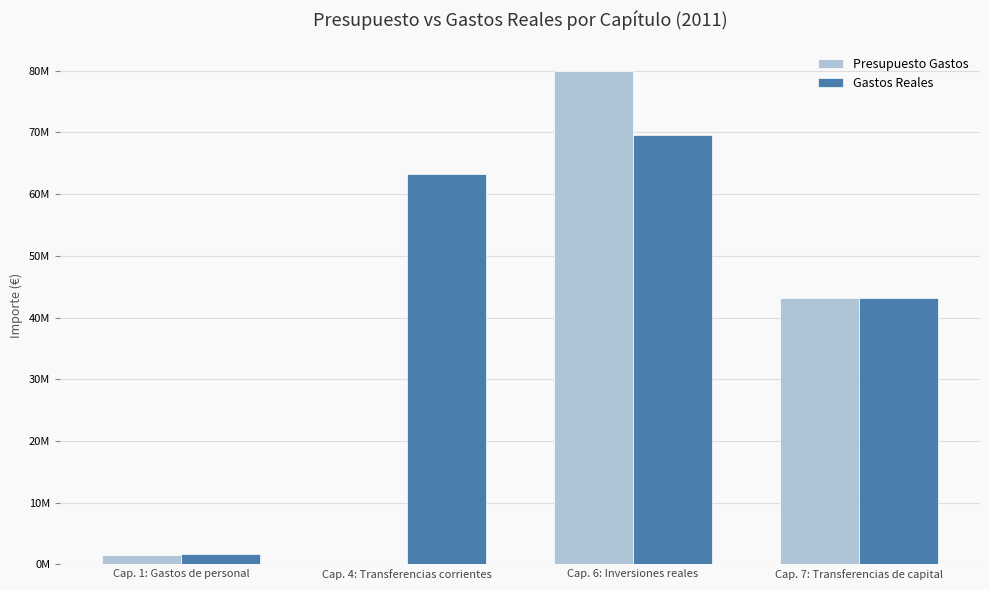

What are all the series names shown in the legend?

Presupuesto Gastos, Gastos Reales